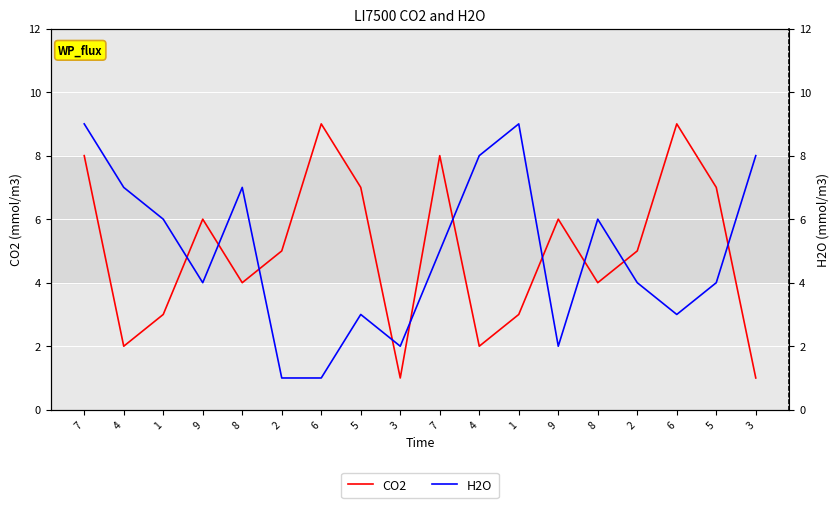

Which series changed the most between 8 and 5?

CO2